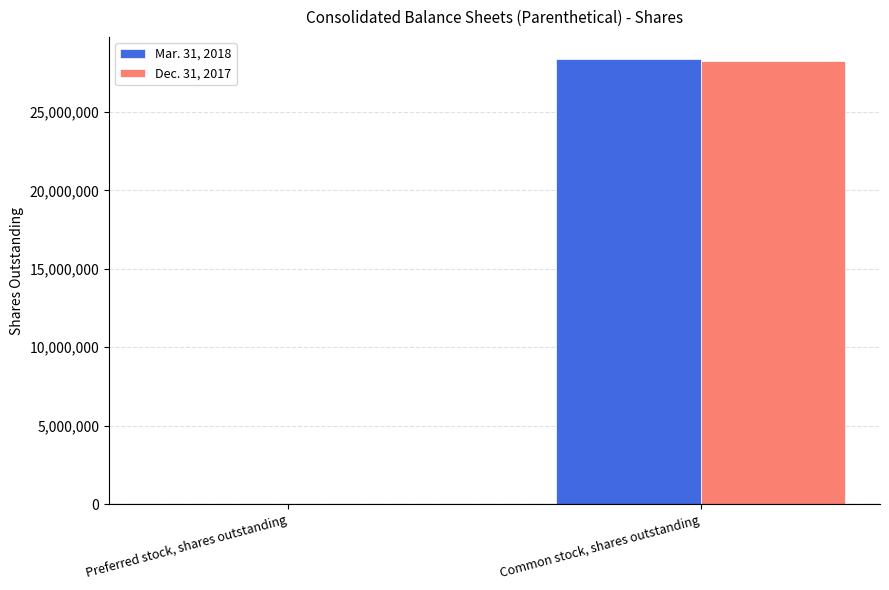

Reading left to right, what are all the values shown in this chart?

Mar. 31, 2018: 0	28362973
Dec. 31, 2017: 0	28254893